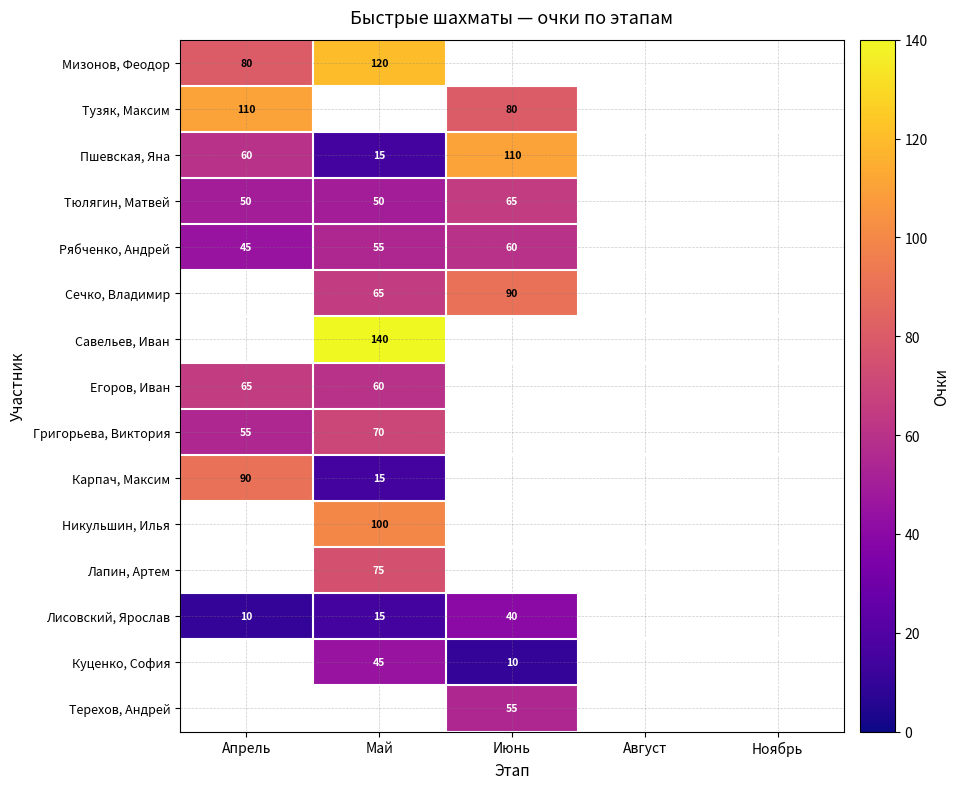

At how many categories does at least one series exceed 48?

3